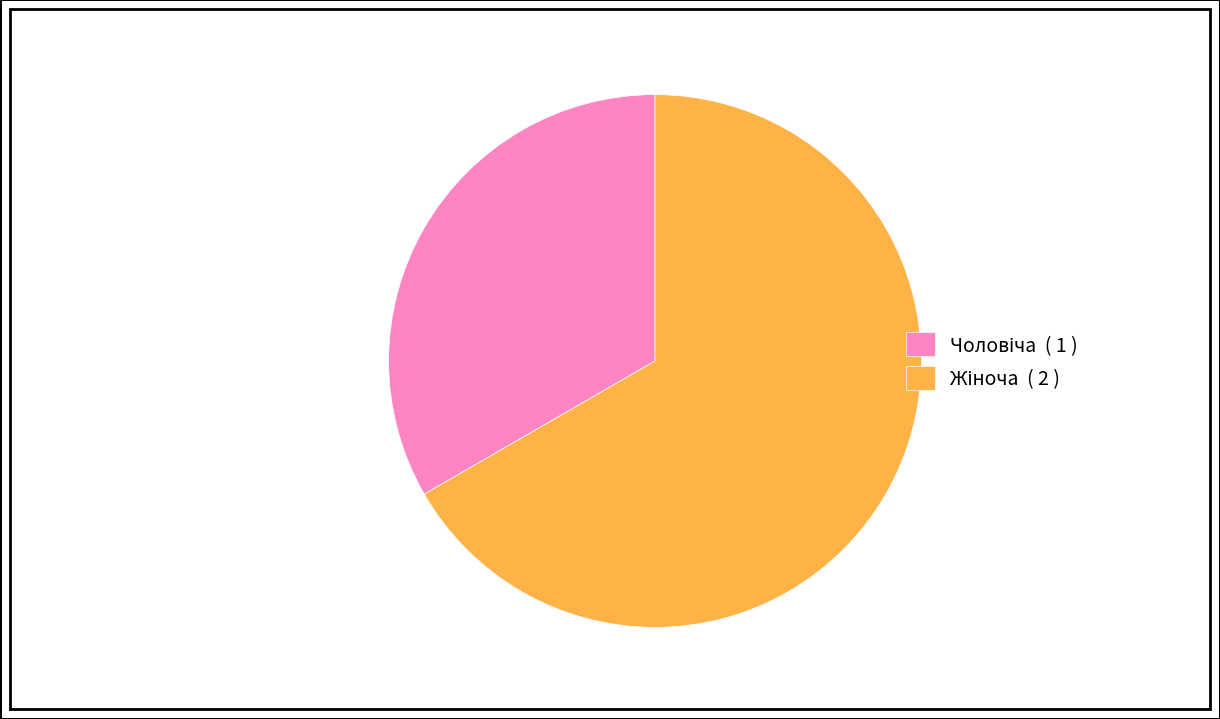

Is there a majority slice in this chart?

Yes